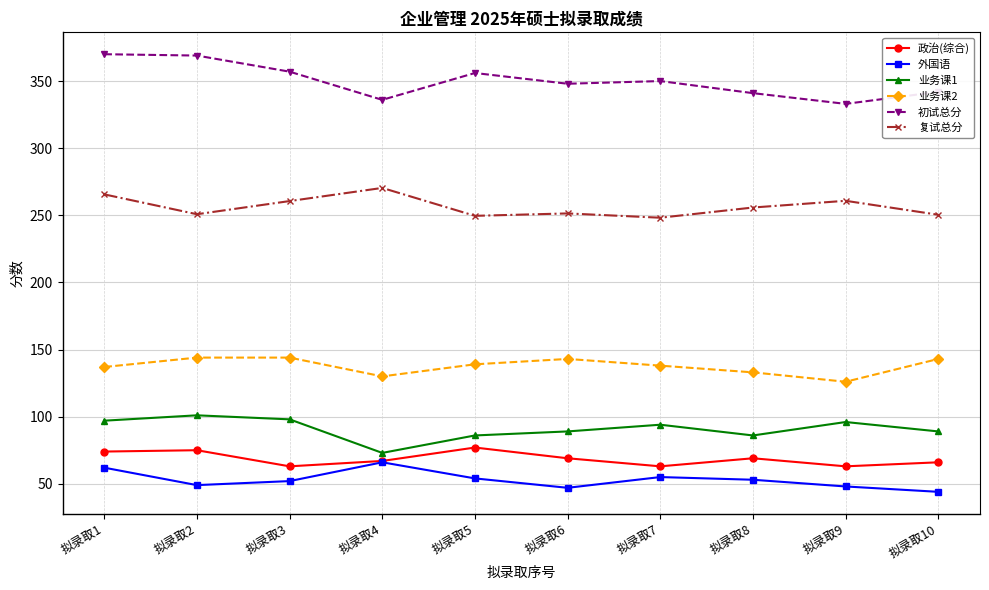

At how many categories does at least one series exceed 257?

10